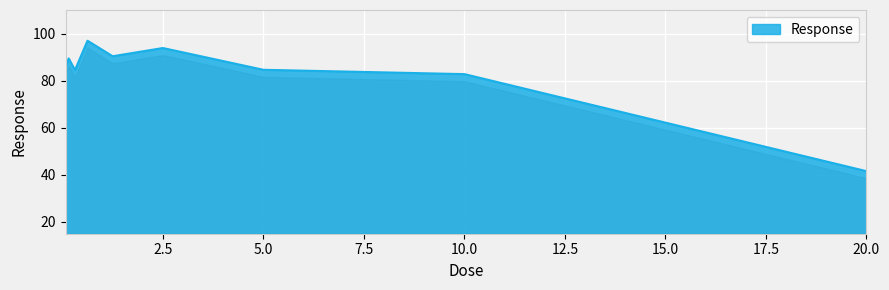

What is the minimum value shown in the chart?

41.6